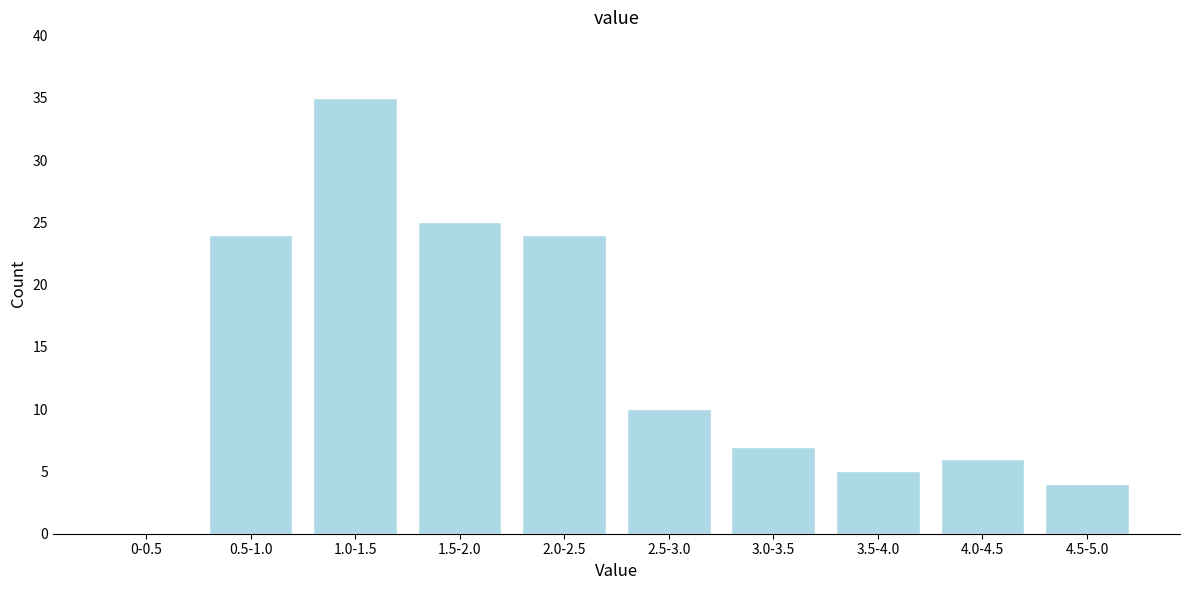

Reading left to right, transcribe all the data shown in this chart.

0-0.5=0	0.5-1.0=24	1.0-1.5=35	1.5-2.0=25	2.0-2.5=24	2.5-3.0=10	3.0-3.5=7	3.5-4.0=5	4.0-4.5=6	4.5-5.0=4